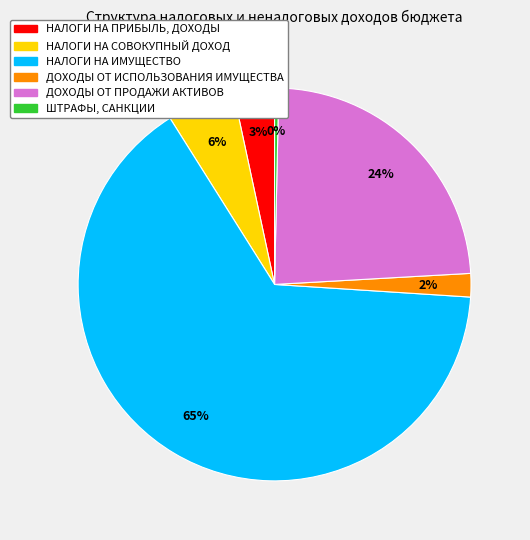

Does any single category account for the majority?

Yes